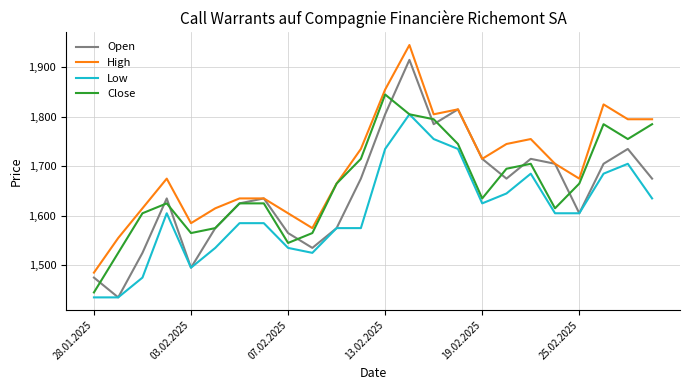

Which series has the largest total across all categories?

High